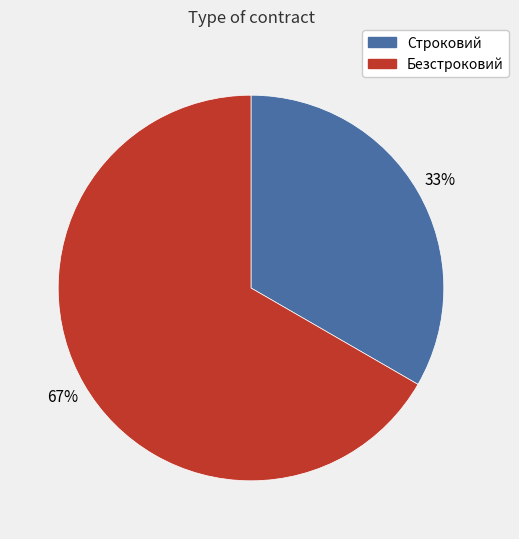

To the nearest percent, what portion does Безстроковий represent?

67%